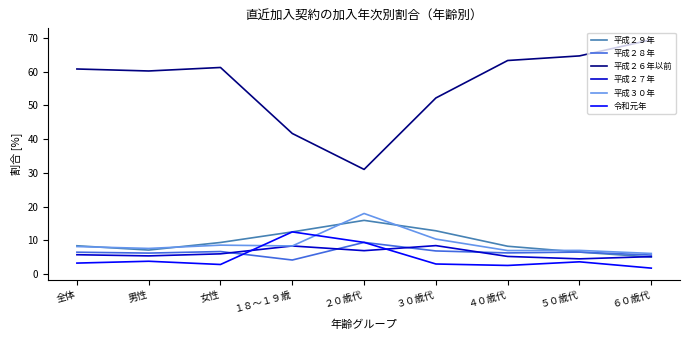

What is the approximate value of 平成３０年 at ３０歳代?

10.4